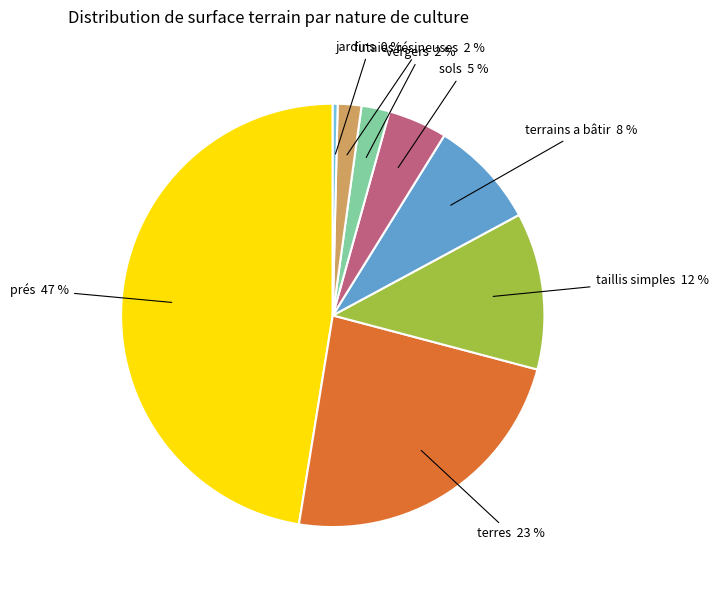

How many slices are in this pie chart?

8